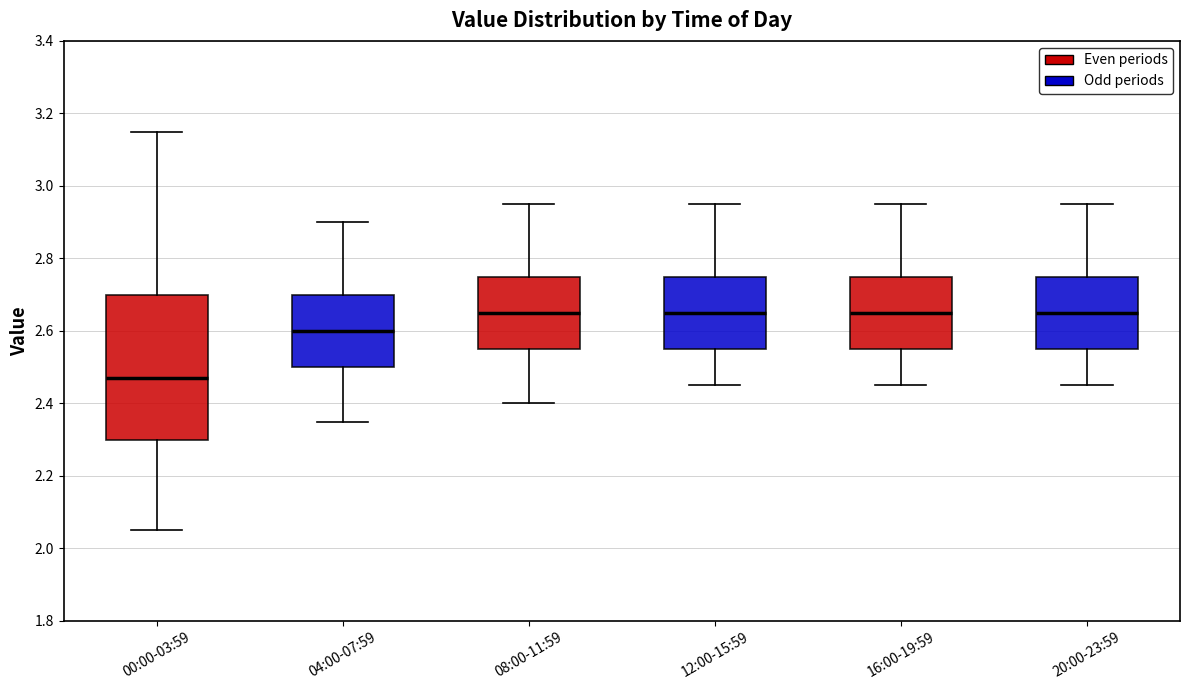

Reading left to right, transcribe this box plot: for each box, give where its median line is, the range the box spans, and where its two whiskers end, as read against the y-axis. The values are not printed on the chart, so give them approximately, as read against the axis.

00:00-03:59: median 2.48, box 2.30 to 2.70, whiskers 2.06 to 3.16
04:00-07:59: median 2.60, box 2.50 to 2.70, whiskers 2.36 to 2.90
08:00-11:59: median 2.66, box 2.56 to 2.76, whiskers 2.40 to 2.96
12:00-15:59: median 2.66, box 2.56 to 2.76, whiskers 2.46 to 2.96
16:00-19:59: median 2.66, box 2.56 to 2.76, whiskers 2.46 to 2.96
20:00-23:59: median 2.66, box 2.56 to 2.76, whiskers 2.46 to 2.96